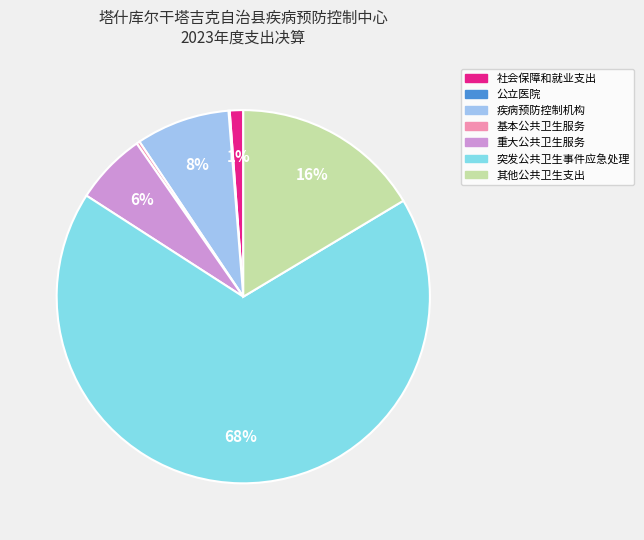

To the nearest percent, what portion does 疾病预防控制机构 represent?

8%